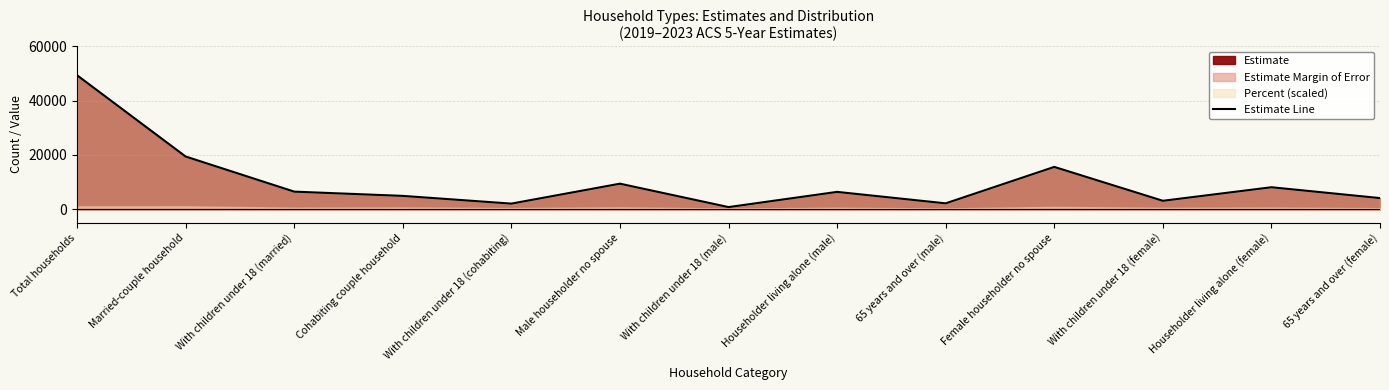

What is the label of the 5th point from the right?

65 years and over (male)